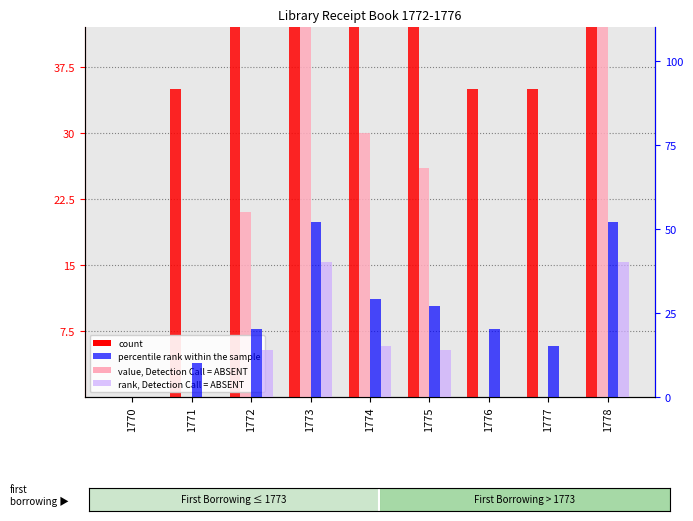

How many data points does each series have?

9